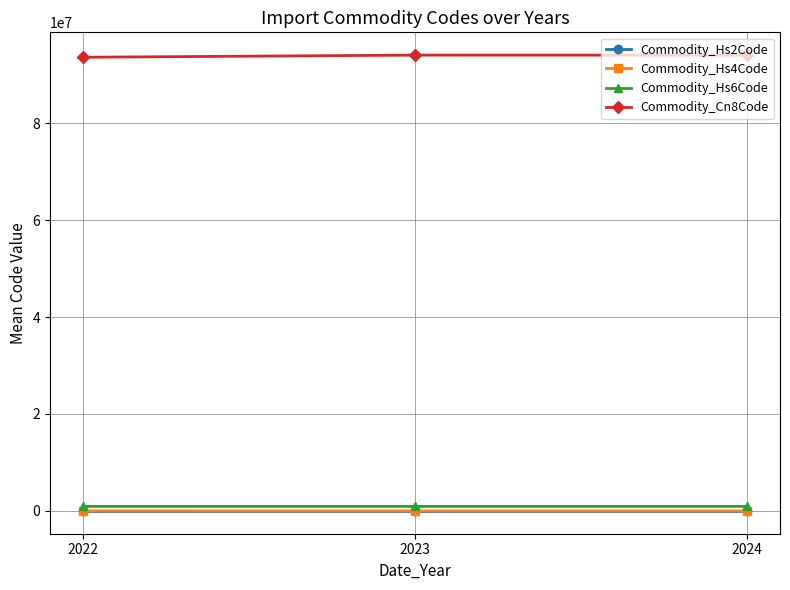

The value of Commodity_Cn8Code at 2024 is 34856805.2. True or false?

False